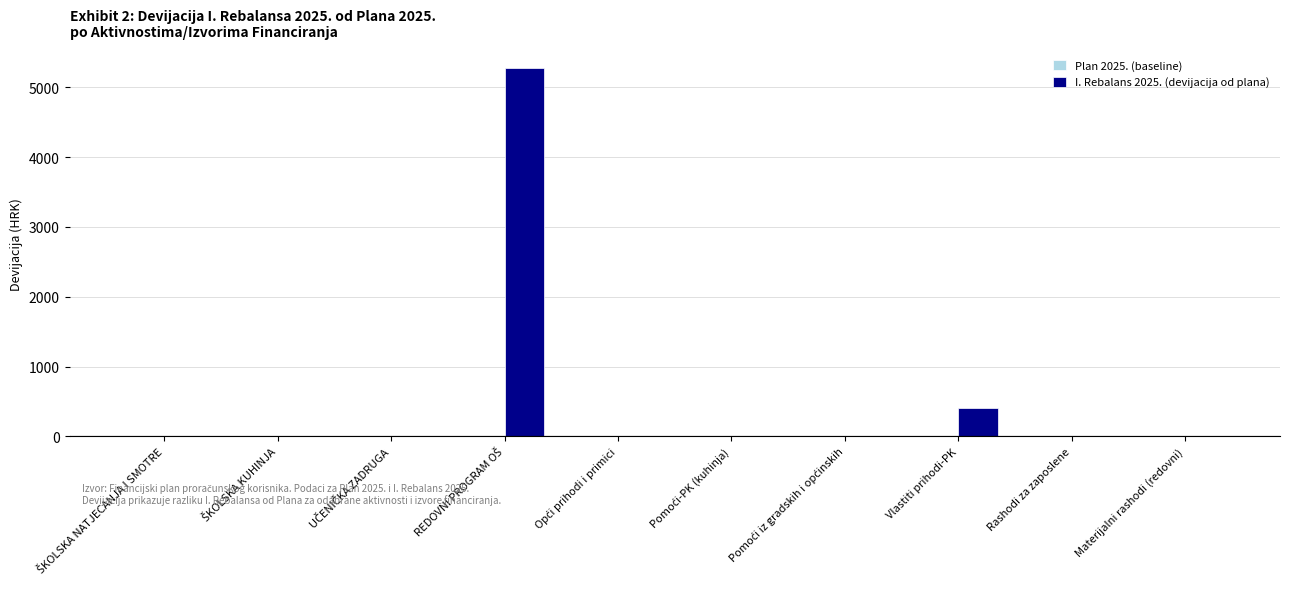

What is the sum of all values?

5679.8